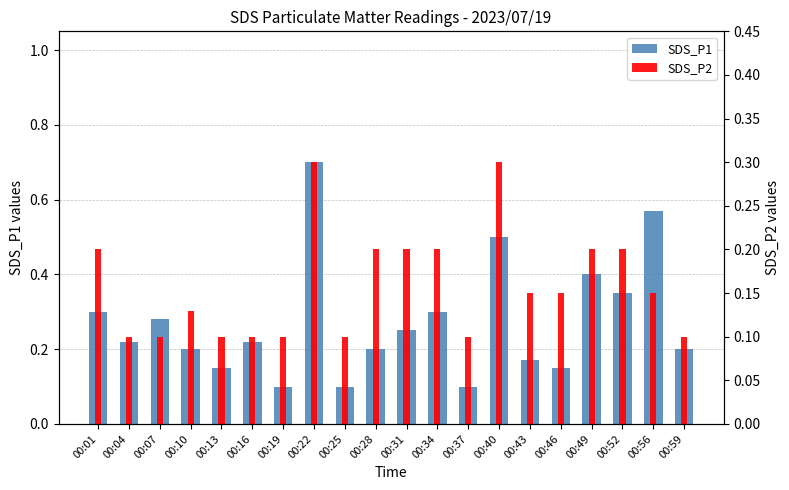

Where is SDS_P1 nearest to the value 0?

00:19